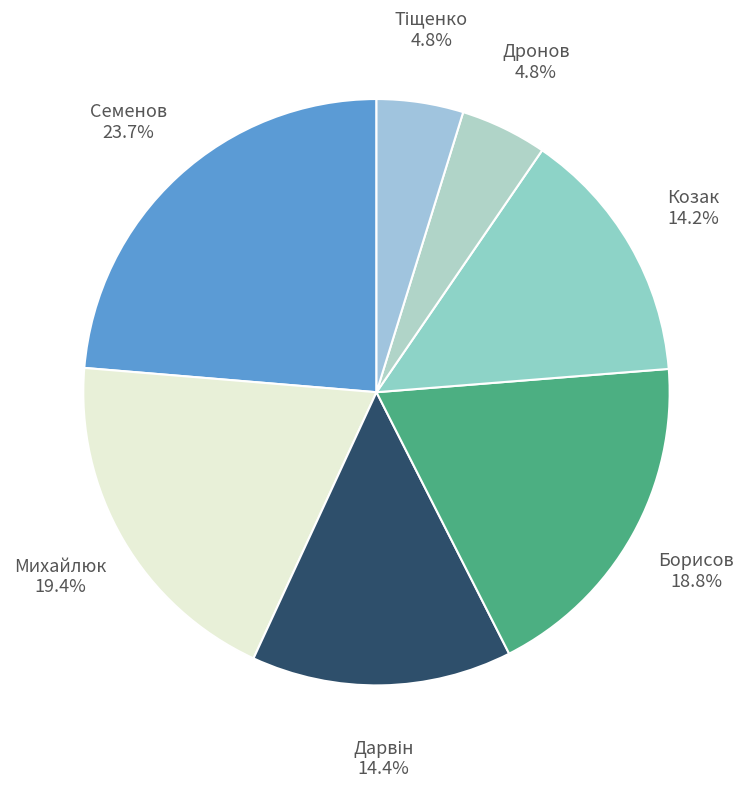

How many slices are in this pie chart?

7